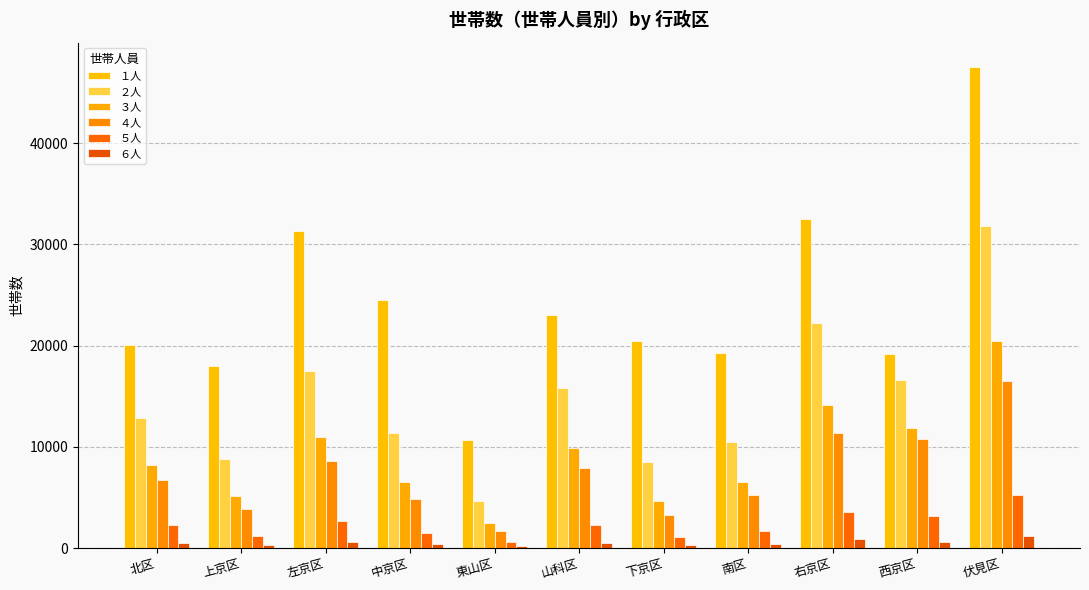

Count the number of data series in this chart.

6